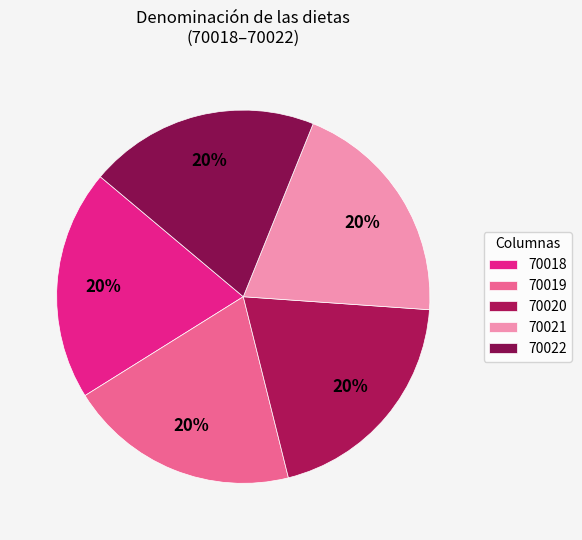

Approximately how many times larger is the value at 70020 compared to 70021?

1.0